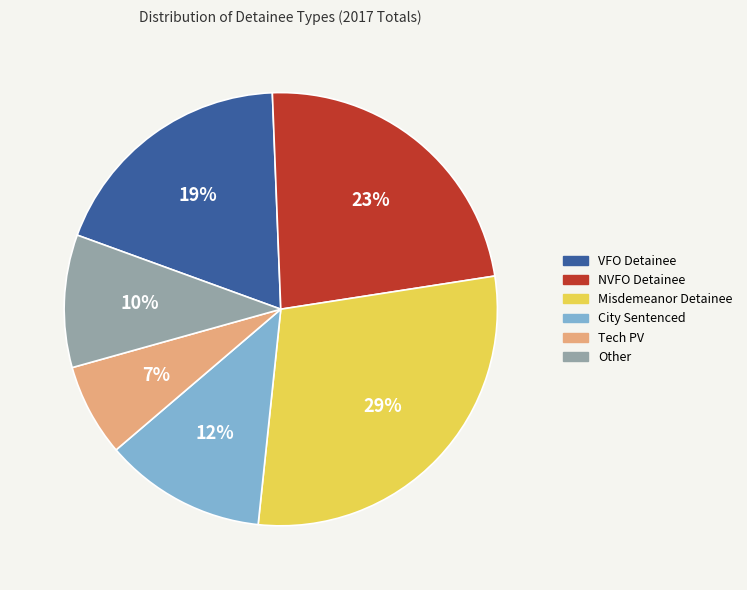

To the nearest percent, what is the average slice percentage?

17%